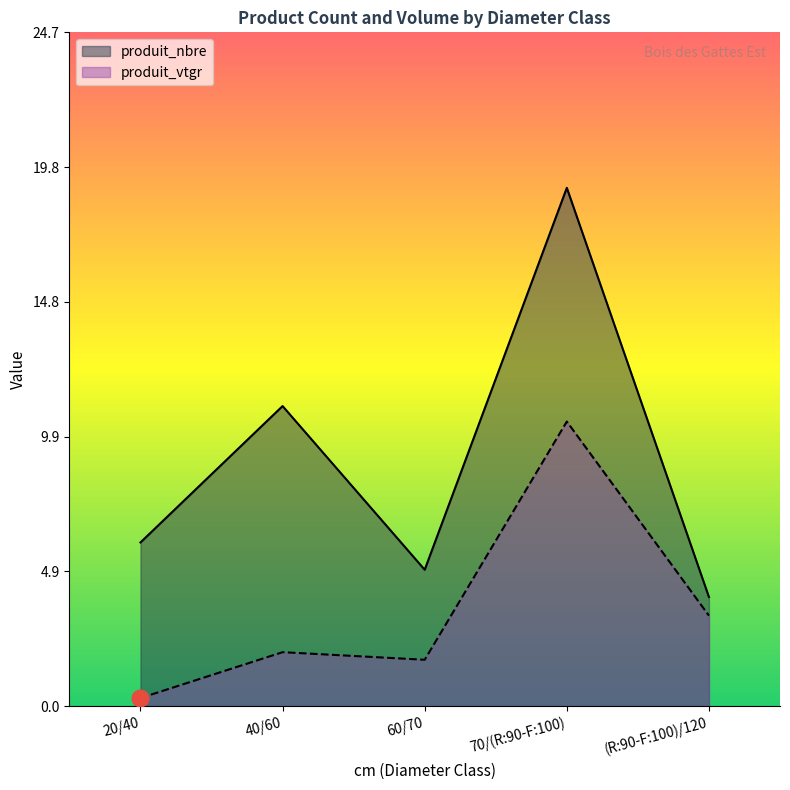

True or false: produit_vtgr and produit_nbre cross at least once.

False